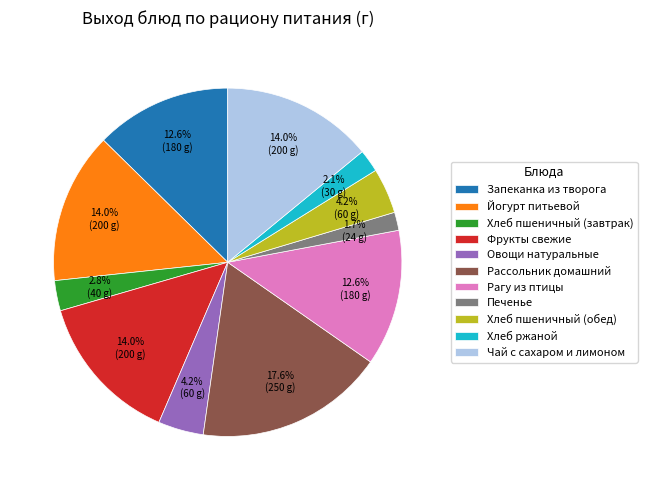

The Хлеб пшеничный (завтрак) slice represents 8% of the pie. True or false?

False